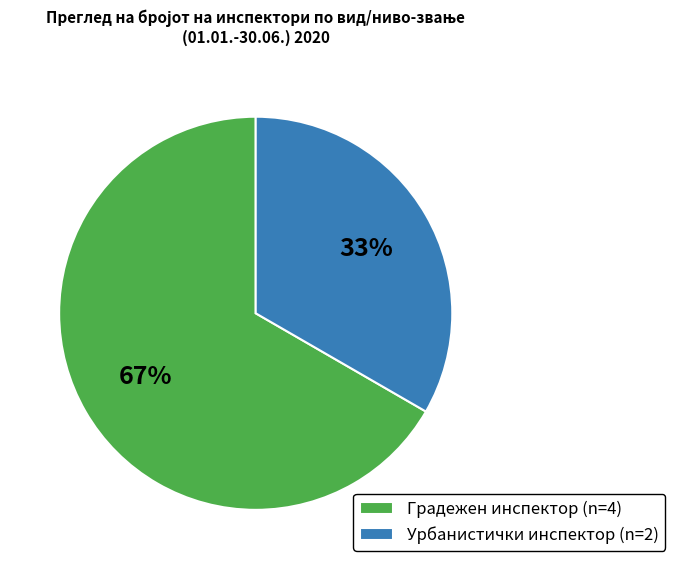

Between Градежен инспектор (n=4) and Урбанистички инспектор (n=2), which is larger?

Градежен инспектор (n=4)